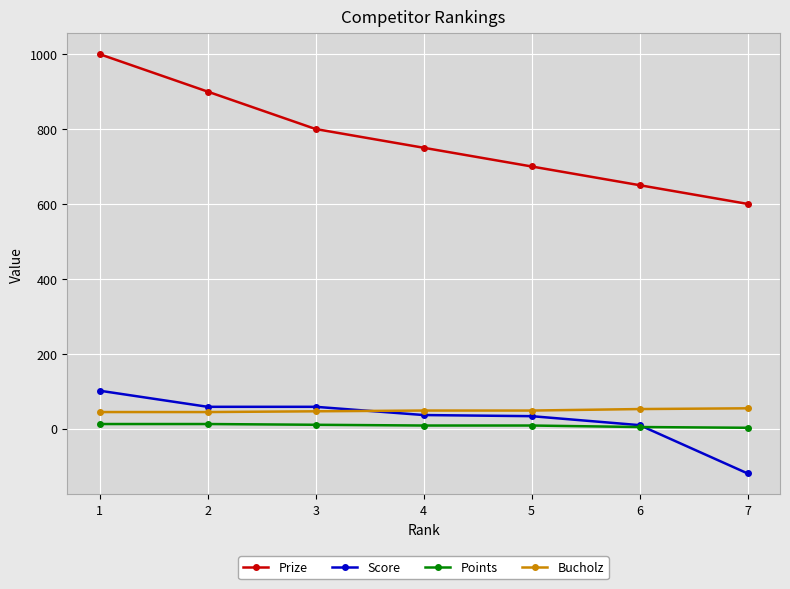

What is the greatest value displayed?

1000